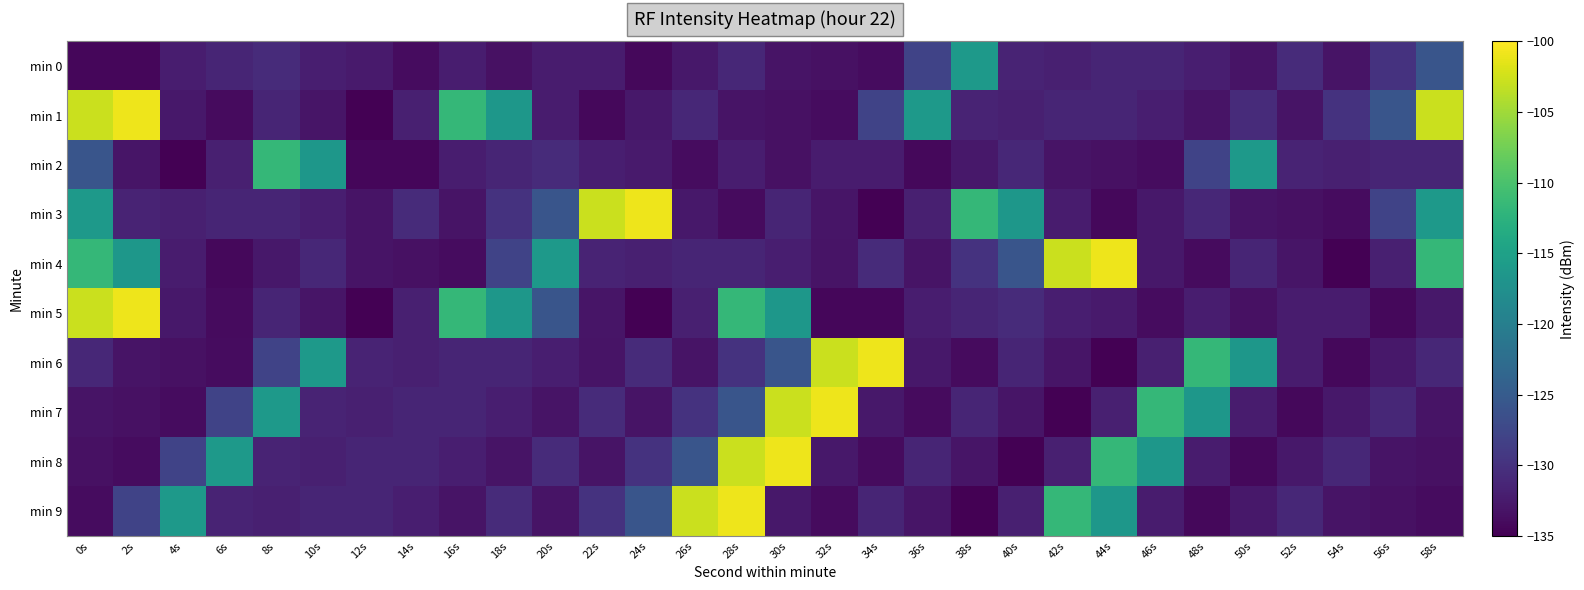

How many series are shown in this chart?

10